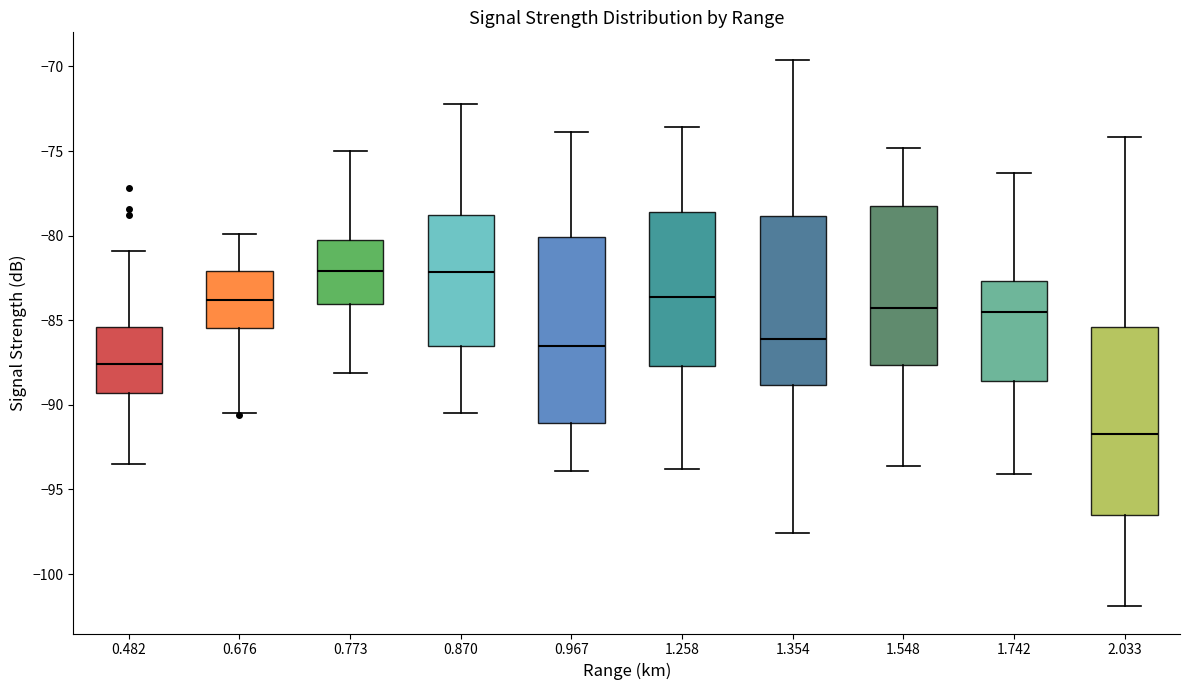

Where does the median line of the box at x = 0.870 sit on the y-axis? The values are not printed on the chart, so give them approximately, as read against the axis.

-82.0